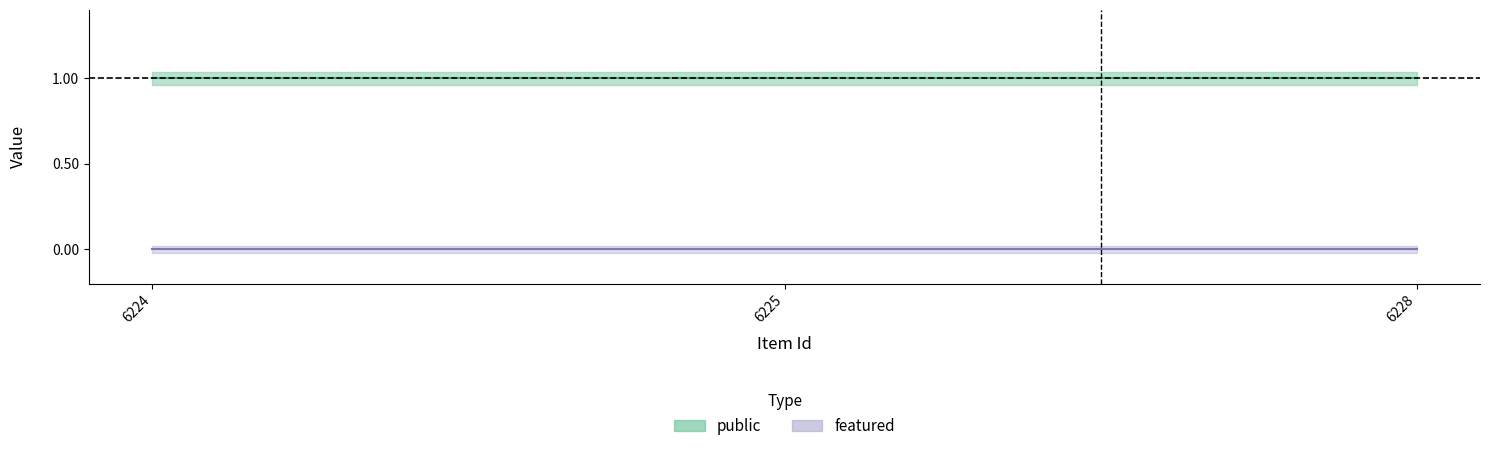

Does the chart display data point markers on the line(s)?

No